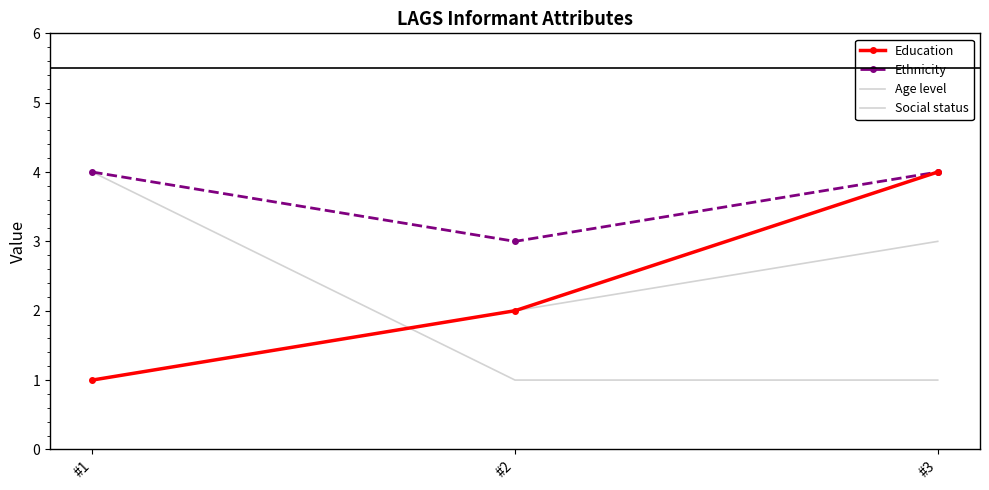

What is the value of the Social status point at the 3rd from the left?

3